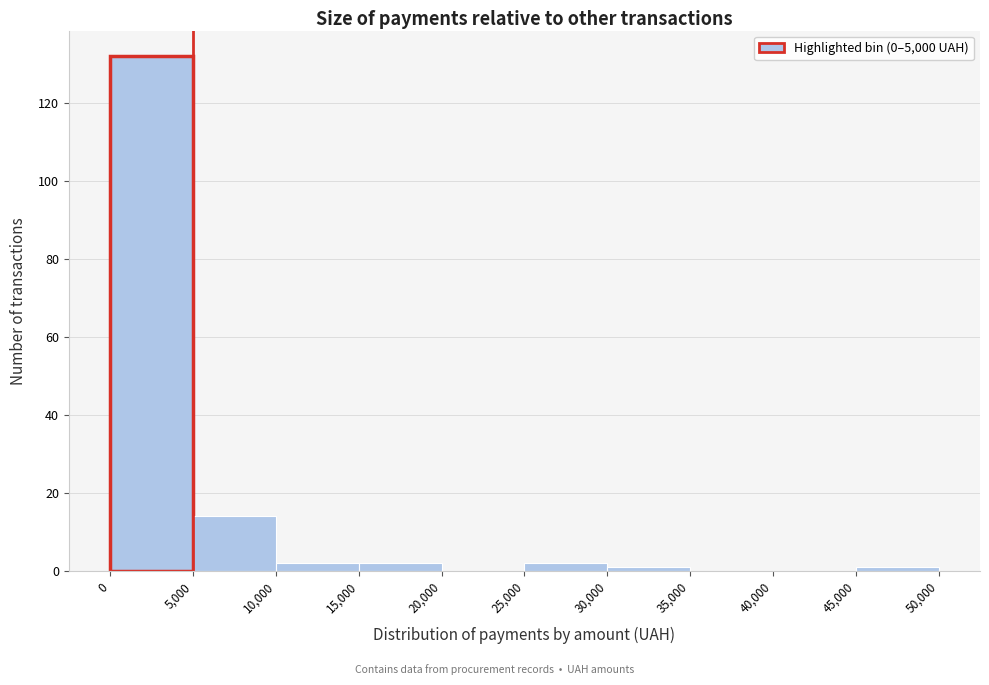

What is the height of the bar covering 0 to 5,000 on the x-axis? The values are not printed on the chart, so give them approximately, as read against the axis.

132